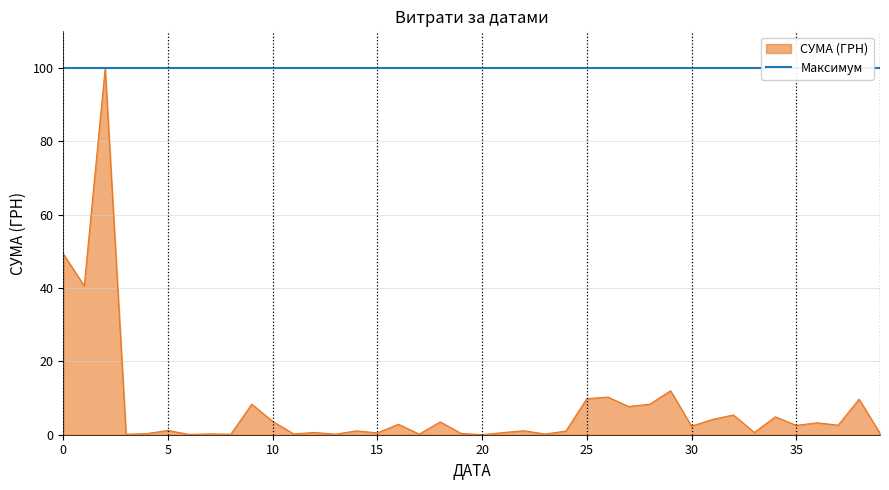

Reading left to right, list all the values displayed in this chart.

49.3	40.6	100.0	0.1	0.3	1.2	0.1	0.2	0.1	8.3	3.6	0.2	0.6	0.2	1.1	0.5	2.9	0.2	3.5	0.4	0.0	0.6	1.1	0.2	1.0	9.8	10.3	7.7	8.3	12.0	2.3	4.2	5.4	0.6	4.9	2.5	3.3	2.6	9.7	0.4